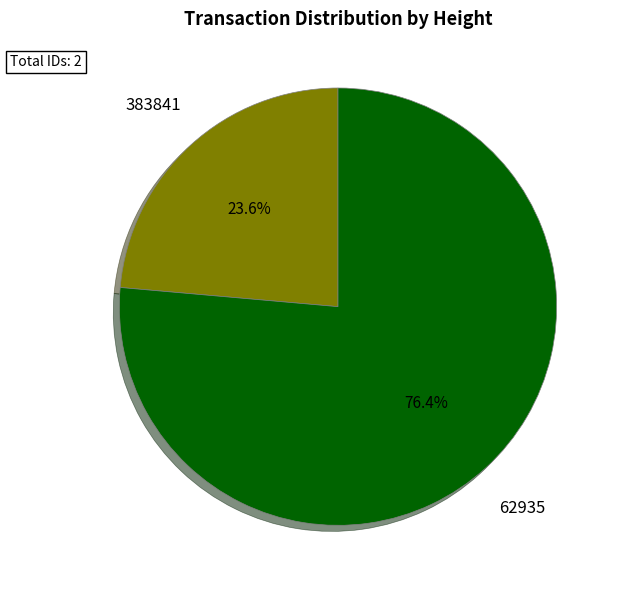

Between 62935 and 383841, which is larger?

62935